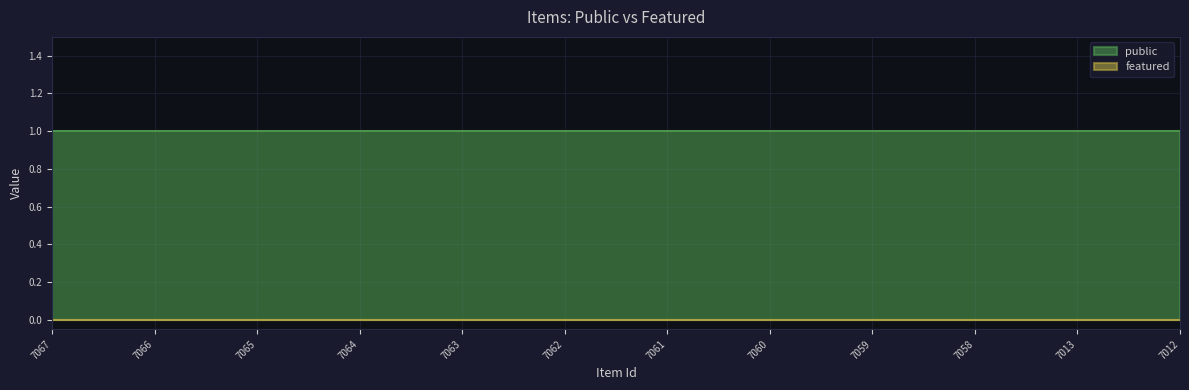

What is the sum of all public values?

12